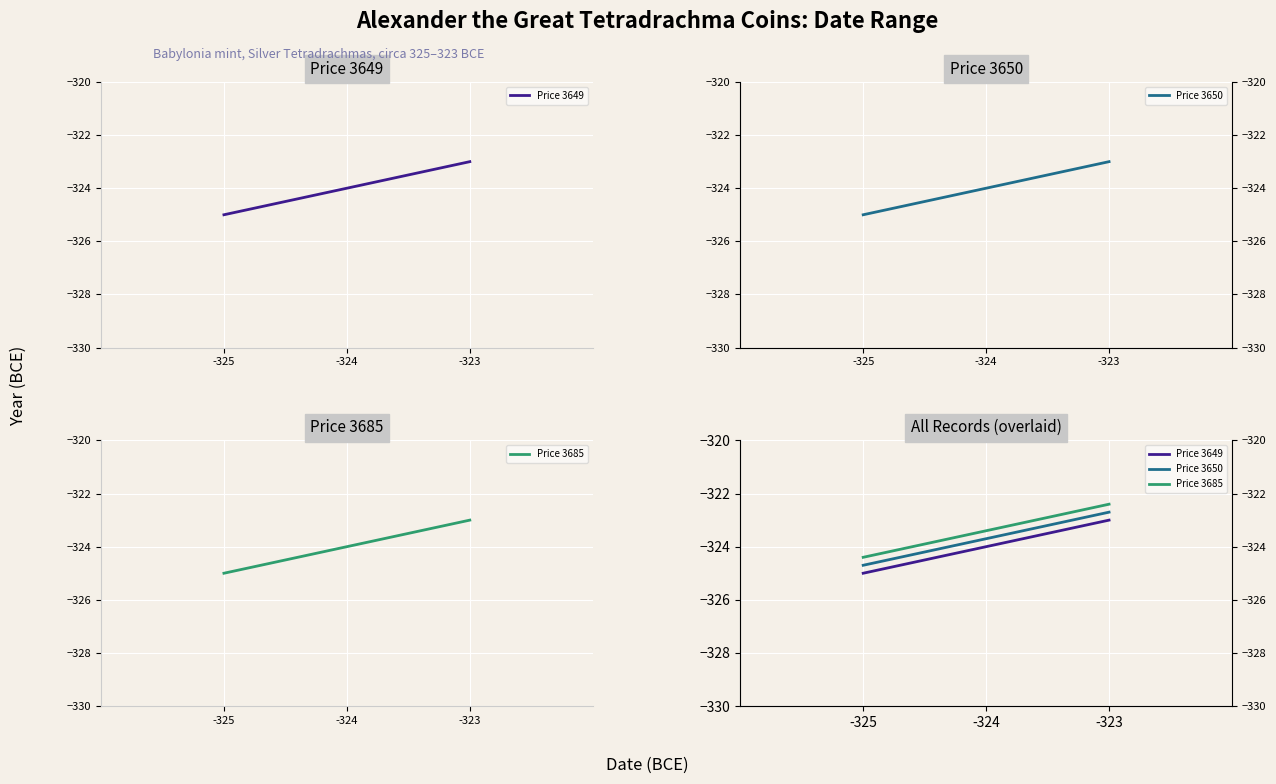

What is the maximum value shown in the chart?

-322.4